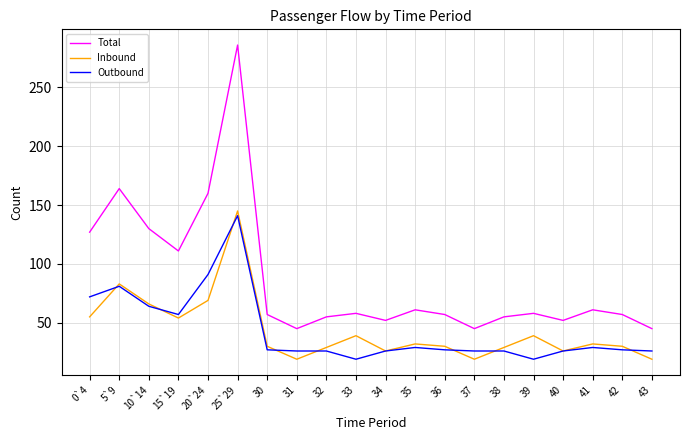

What is the difference between the Inbound values at 39 and 36?

9